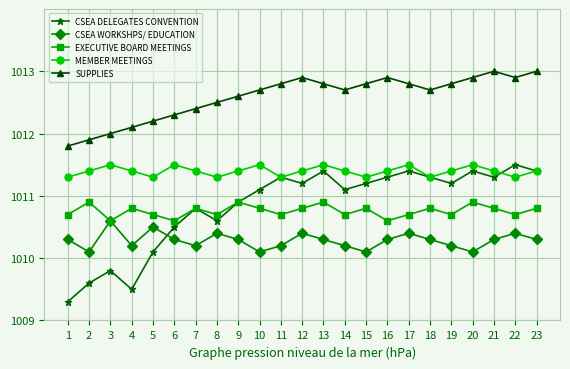

What is the value of the SUPPLIES point at the 21st from the left?

1013.0